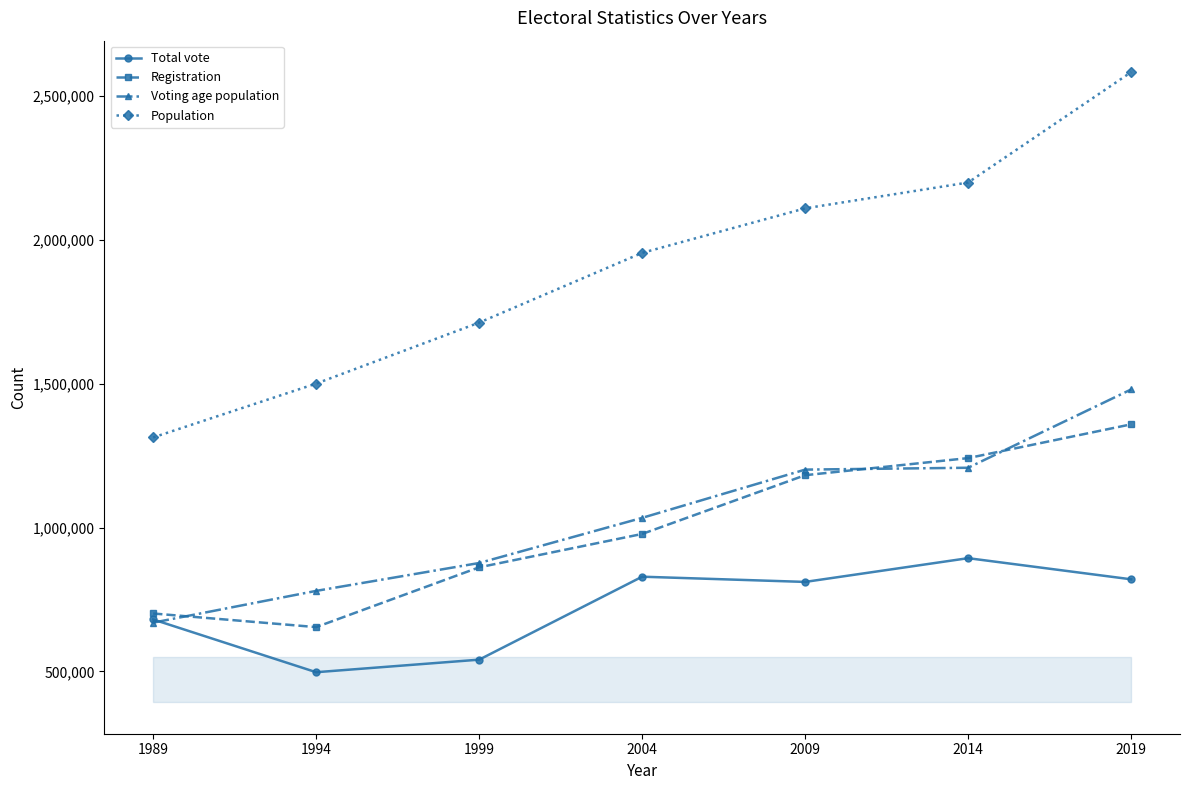

Which series has the largest total across all categories?

Population